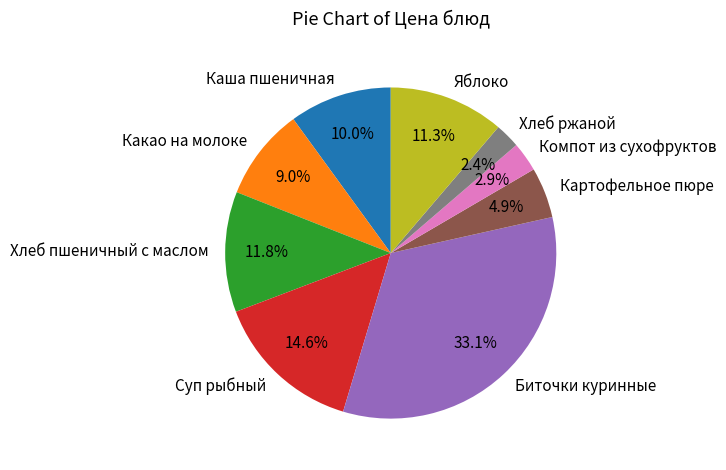

What percentage is the Хлеб пшеничный с маслом slice, to the nearest percent?

12%